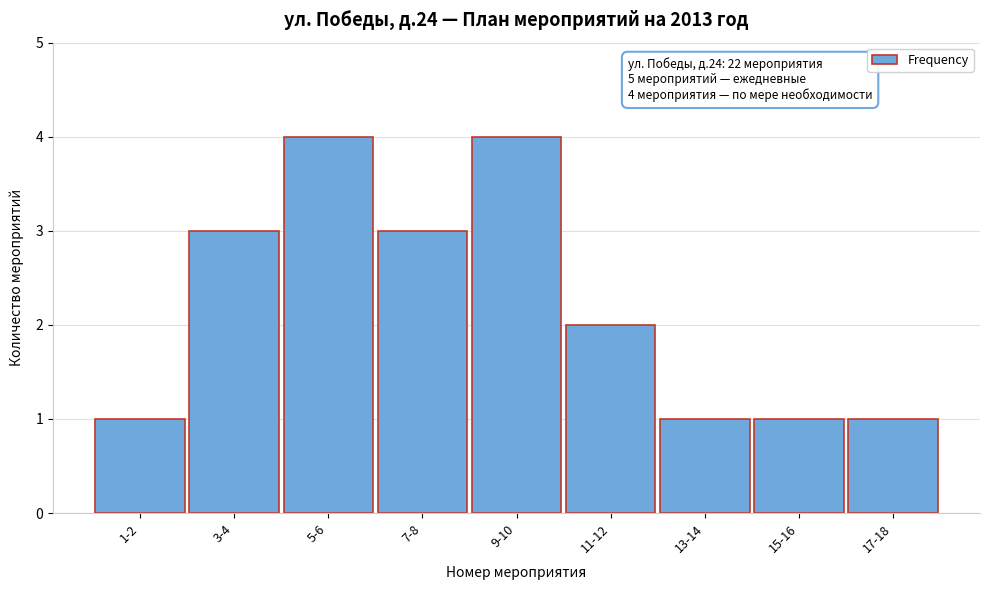

Reading left to right, what are all the values shown in this chart?

1	3	4	3	4	2	1	1	1